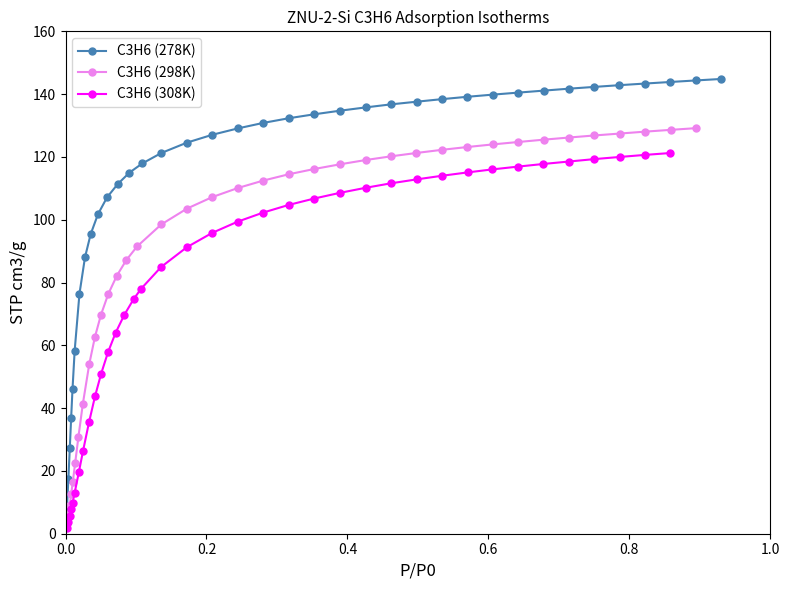

True or false: C3H6 (278K) and C3H6 (298K) intersect in this chart.

False